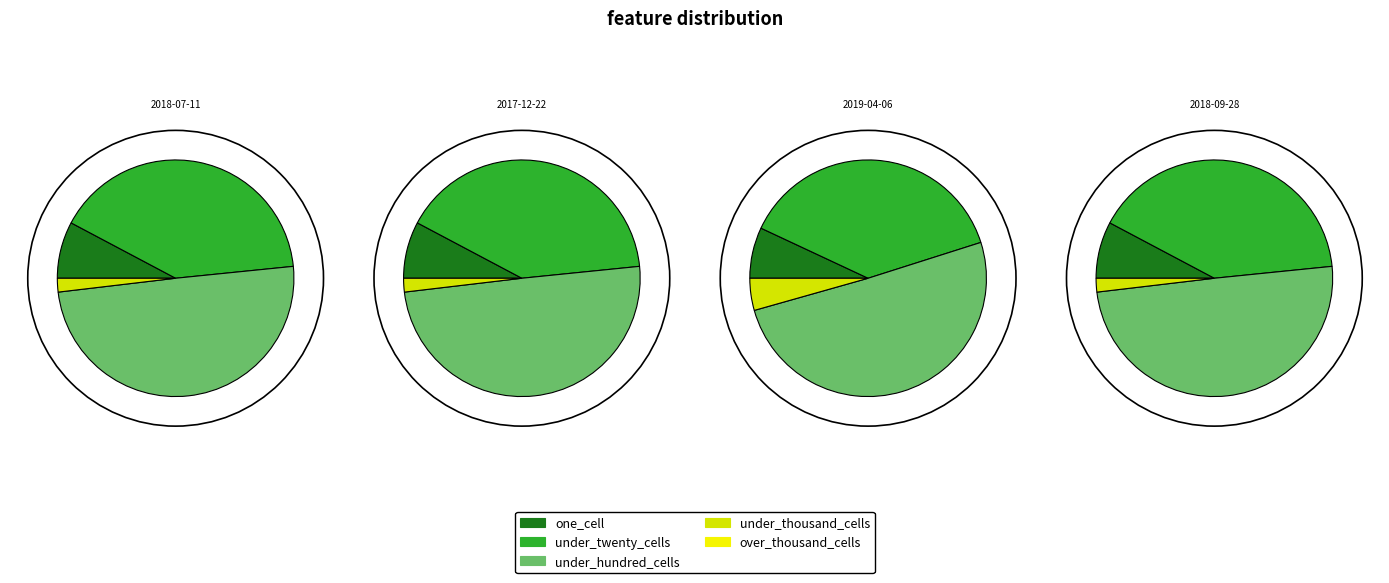

What percentage is the under_hundred_cells slice, to the nearest percent?

51%